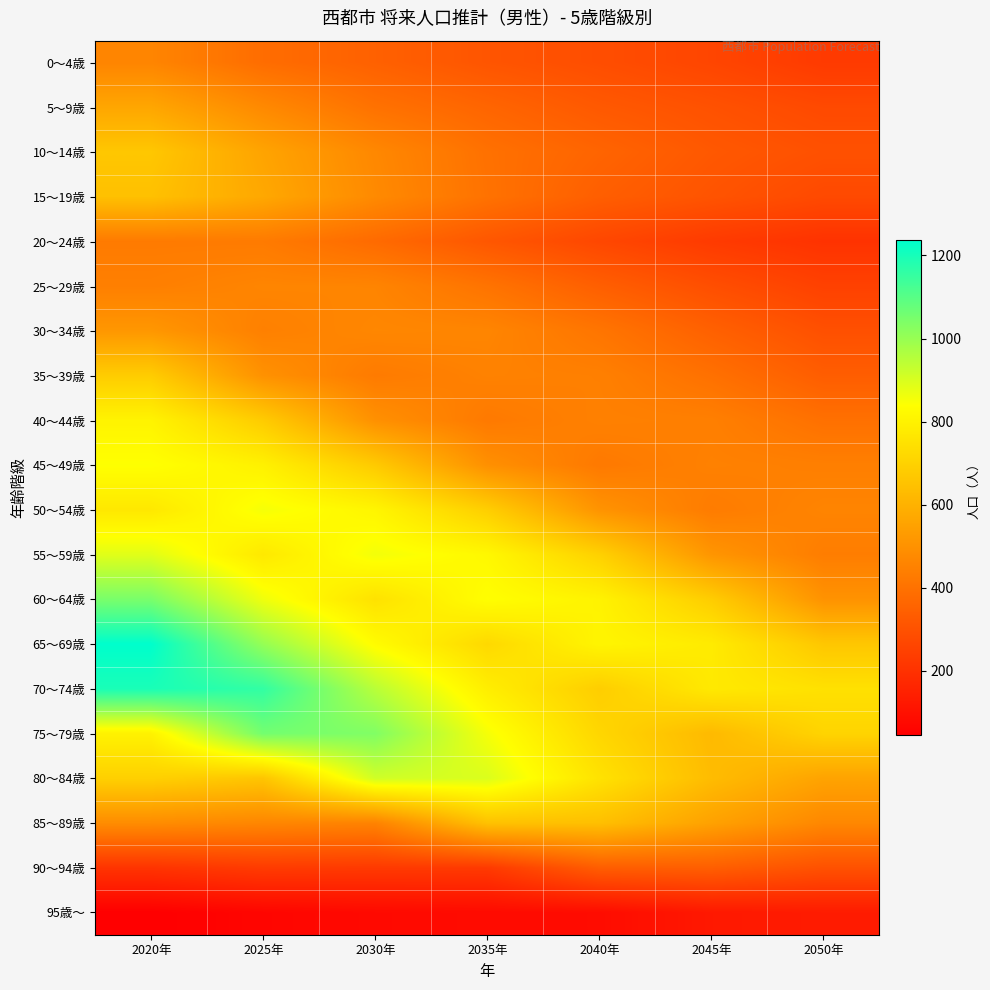

Count the number of categories in the chart.

7